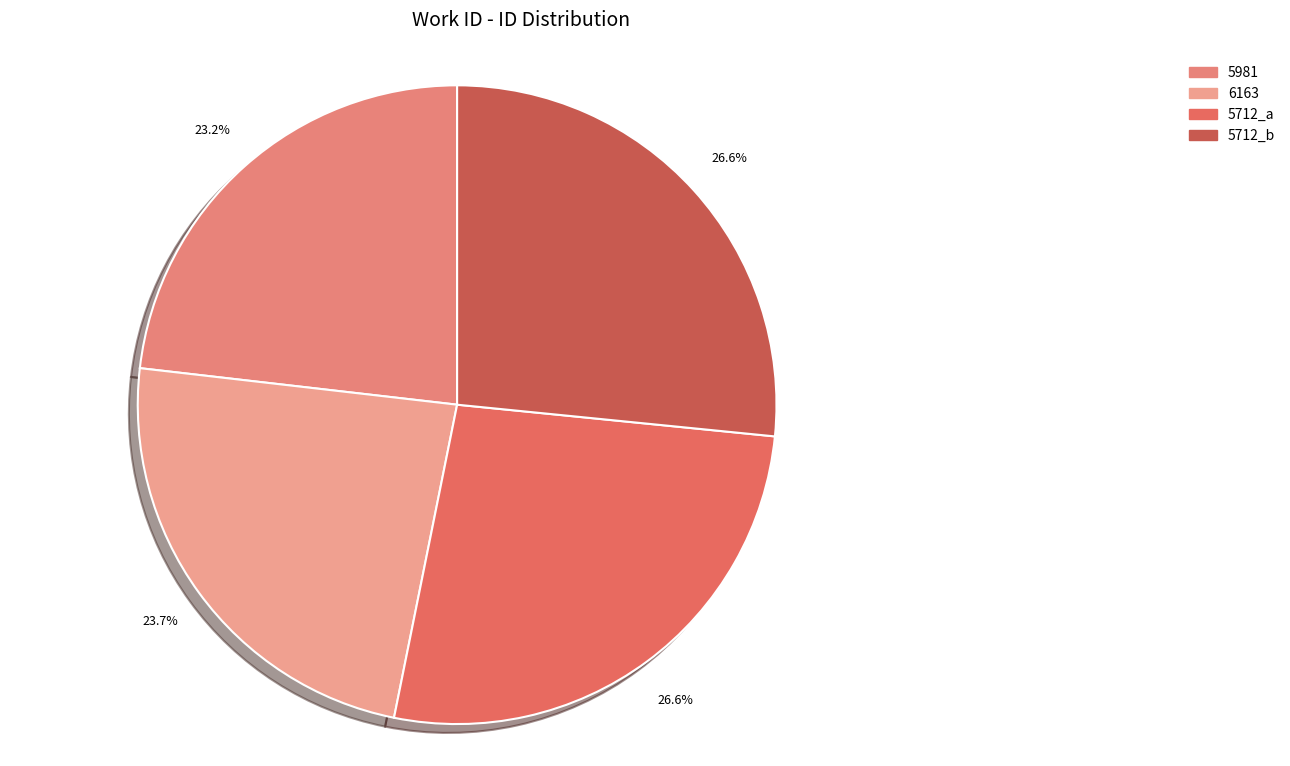

To the nearest percent, what is the difference between the 5981 and 5712_b slice percentages?

3%